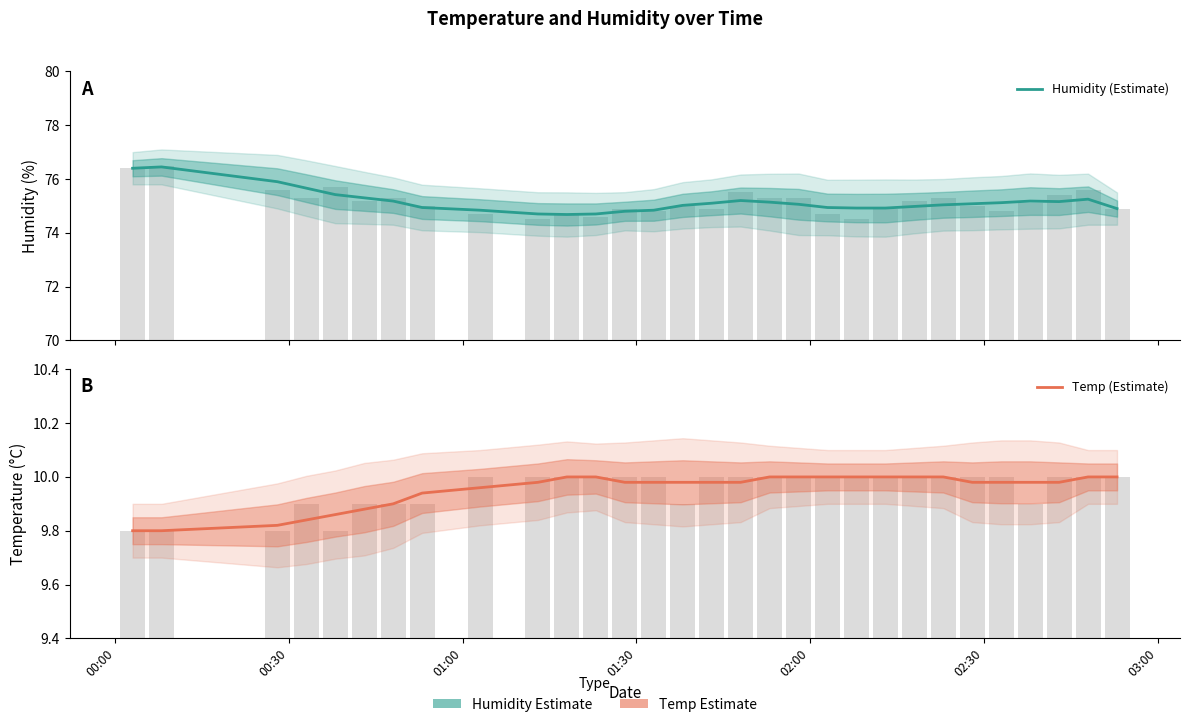

Rank the series by their maximum value, from lowest to highest.

Temp (Estimate), Humidity (Estimate)